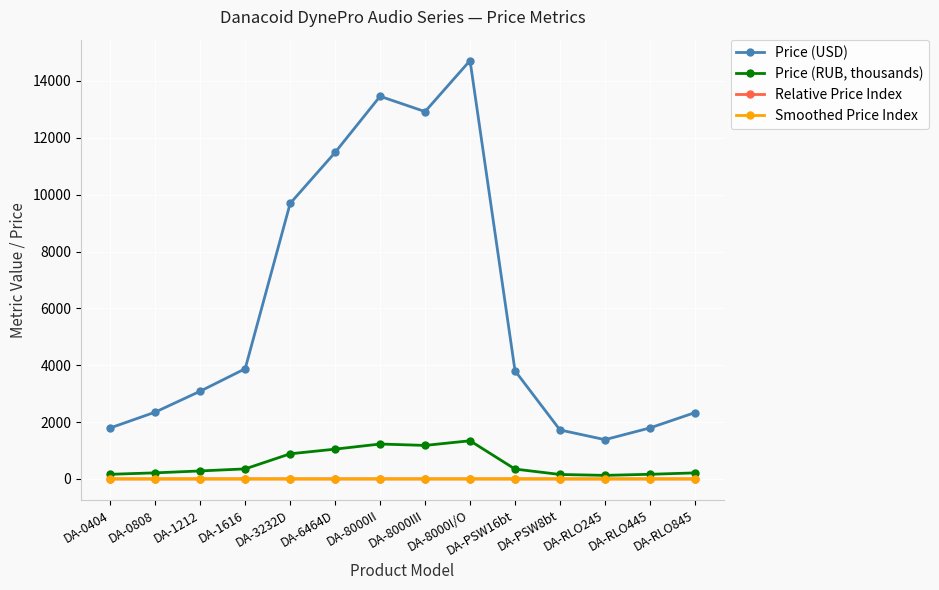

What is the sum of the Price (USD) values at DA-0808 and DA-RLO245?

3733.3